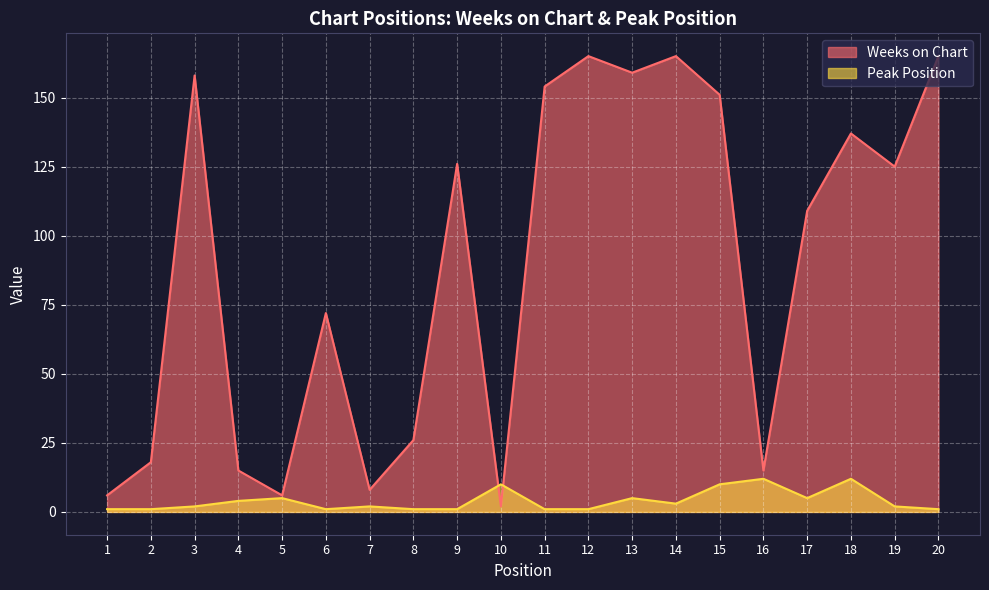

What is the sum of the Peak Position values at 6 and 1?

2